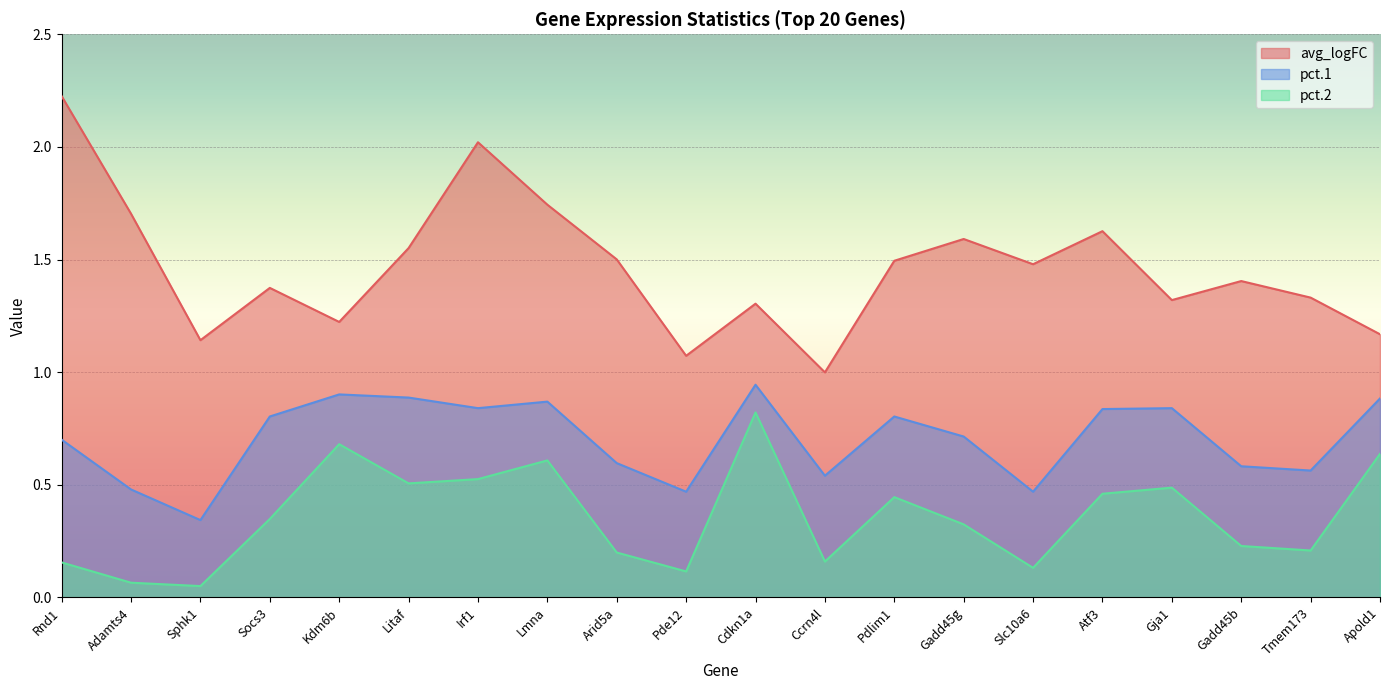

Reading right to left, extract all data points from this chart.

avg_logFC: Apold1=1.2	Tmem173=1.3	Gadd45b=1.4	Gja1=1.3	Atf3=1.6	Slc10a6=1.5	Gadd45g=1.6	Pdlim1=1.5	Ccrn4l=1.0	Cdkn1a=1.3	Pde12=1.1	Arid5a=1.5	Lmna=1.7	Irf1=2.0	Litaf=1.6	Kdm6b=1.2	Socs3=1.4	Sphk1=1.1	Adamts4=1.7	Rnd1=2.2
pct.1: Apold1=0.9	Tmem173=0.6	Gadd45b=0.6	Gja1=0.8	Atf3=0.8	Slc10a6=0.5	Gadd45g=0.7	Pdlim1=0.8	Ccrn4l=0.5	Cdkn1a=0.9	Pde12=0.5	Arid5a=0.6	Lmna=0.9	Irf1=0.8	Litaf=0.9	Kdm6b=0.9	Socs3=0.8	Sphk1=0.3	Adamts4=0.5	Rnd1=0.7
pct.2: Apold1=0.6	Tmem173=0.2	Gadd45b=0.2	Gja1=0.5	Atf3=0.5	Slc10a6=0.1	Gadd45g=0.3	Pdlim1=0.4	Ccrn4l=0.2	Cdkn1a=0.8	Pde12=0.1	Arid5a=0.2	Lmna=0.6	Irf1=0.5	Litaf=0.5	Kdm6b=0.7	Socs3=0.3	Sphk1=0.1	Adamts4=0.1	Rnd1=0.2